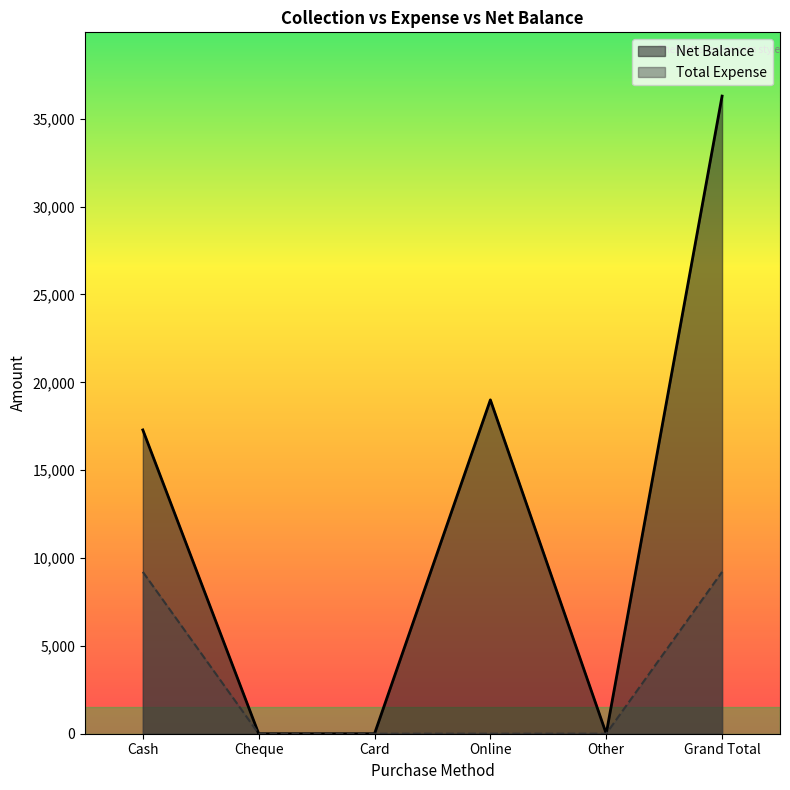

True or false: Net Balance and Total Expense intersect in this chart.

False